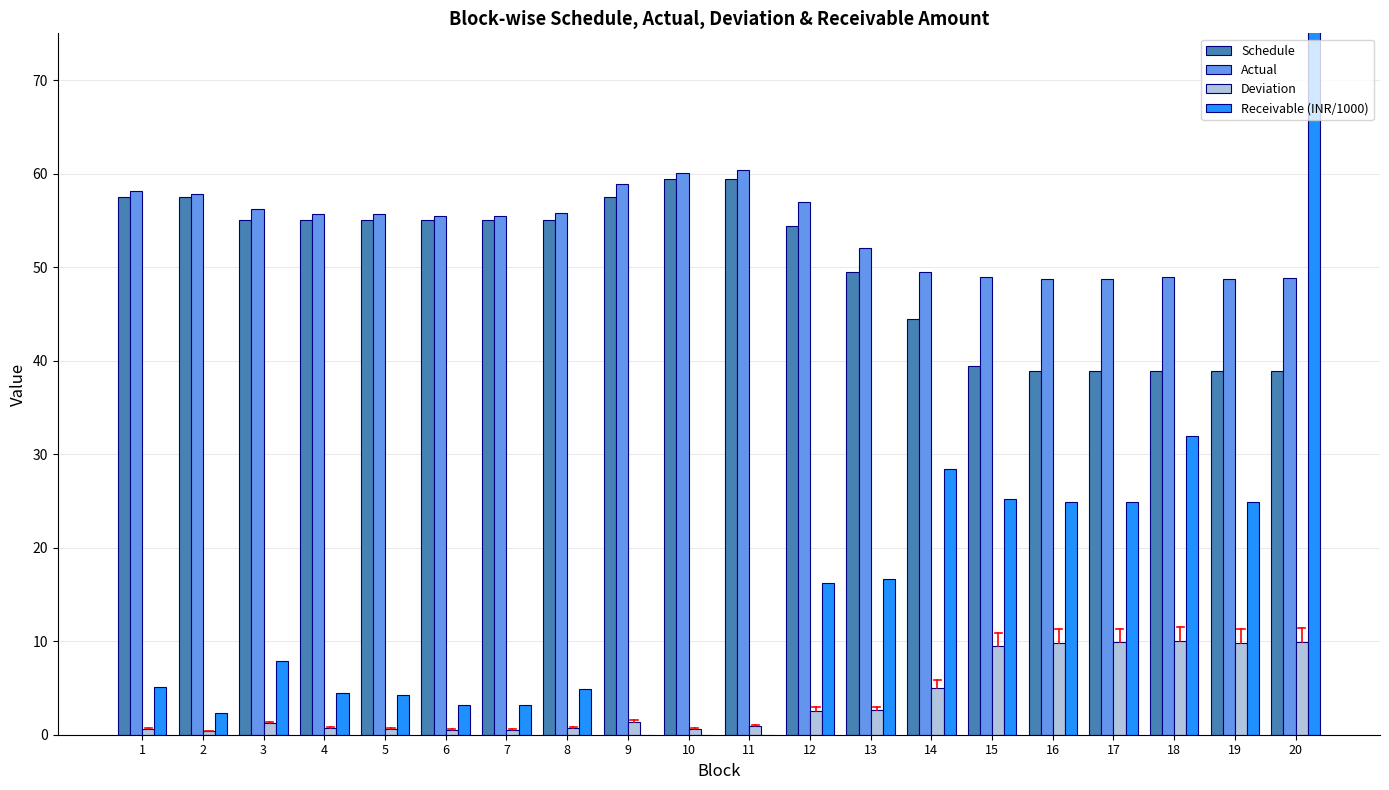

What is the difference between the second highest and minimum values in the Schedule series?

20.5